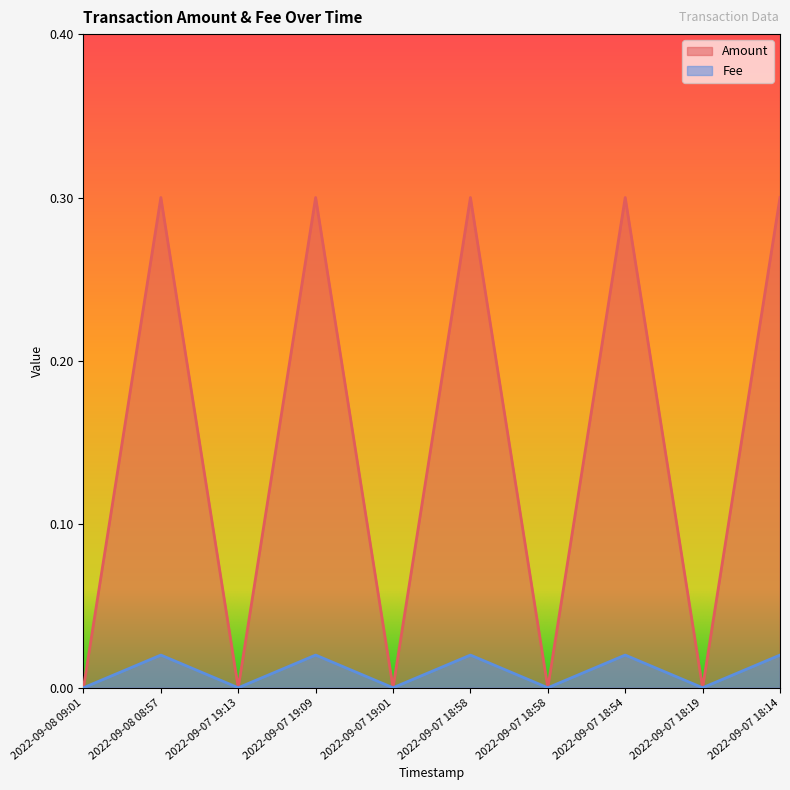

True or false: Amount has more than 1 points higher than both neighbors.

True